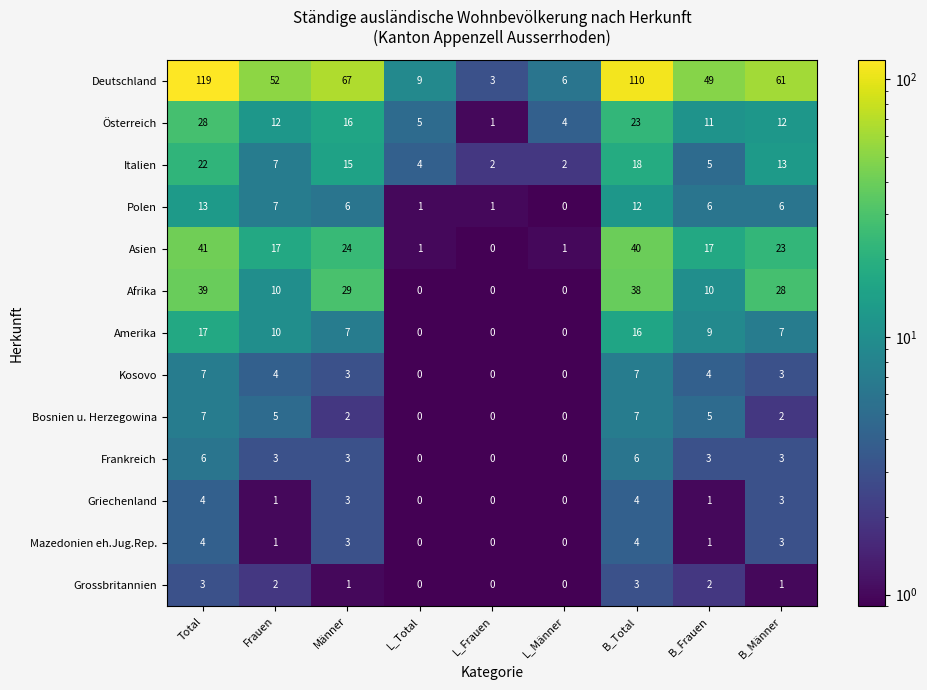

Is it true that Griechenland equals 4 at Männer?

False